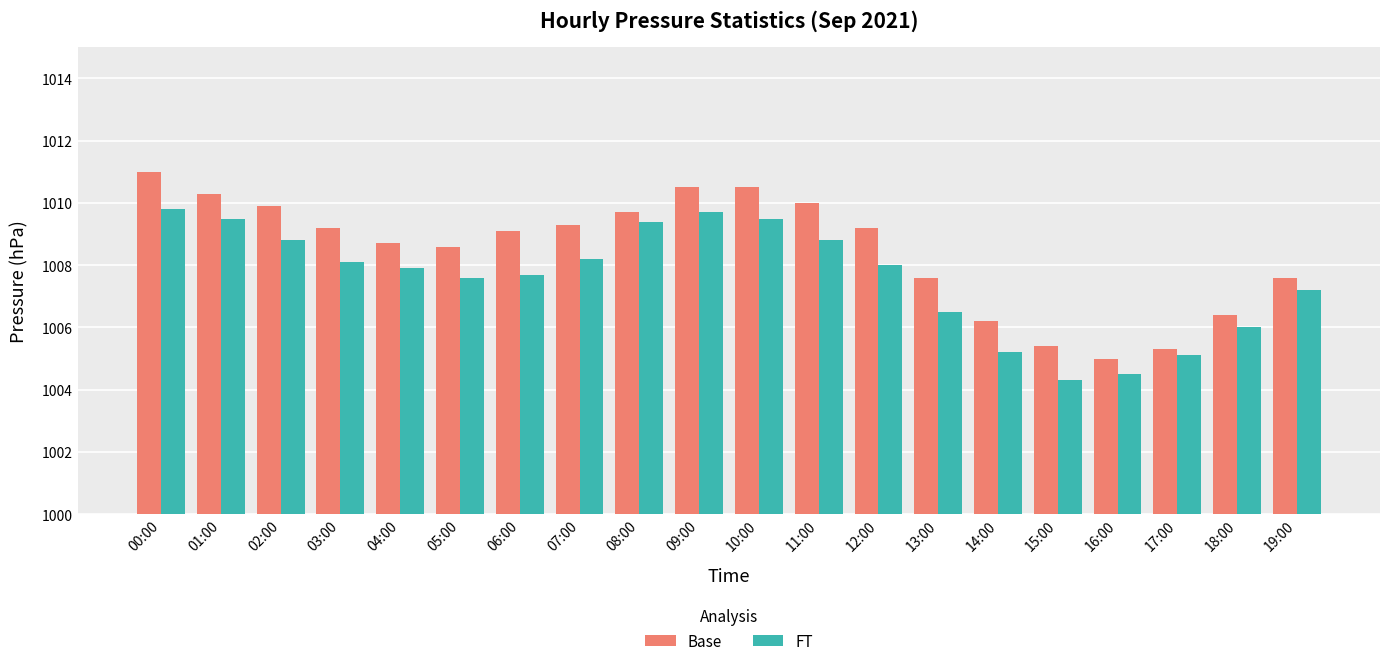

Reading left to right, list all the values displayed in this chart.

Base: 1011.0	1010.3	1009.9	1009.2	1008.7	1008.6	1009.1	1009.3	1009.7	1010.5	1010.5	1010.0	1009.2	1007.6	1006.2	1005.4	1005.0	1005.3	1006.4	1007.6
FT: 1009.8	1009.5	1008.8	1008.1	1007.9	1007.6	1007.7	1008.2	1009.4	1009.7	1009.5	1008.8	1008.0	1006.5	1005.2	1004.3	1004.5	1005.1	1006.0	1007.2